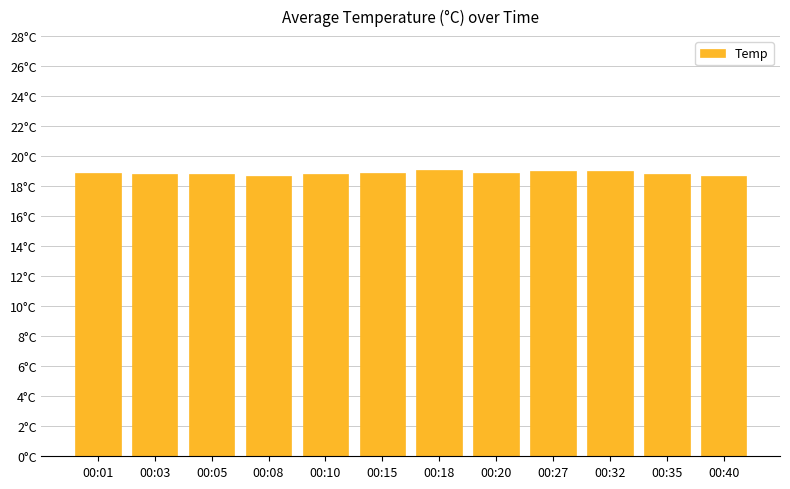

Reading left to right, extract all data points from this chart.

18.9	18.8	18.8	18.7	18.8	18.9	19.1	18.9	19.0	19.0	18.8	18.7